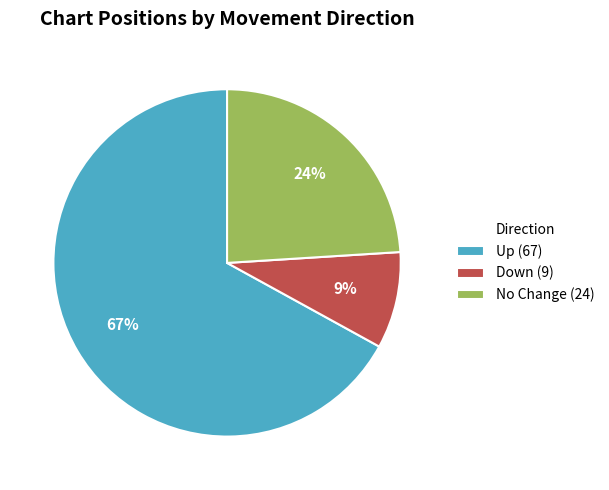

To the nearest percent, what percentage of the pie is Down (9)?

9%